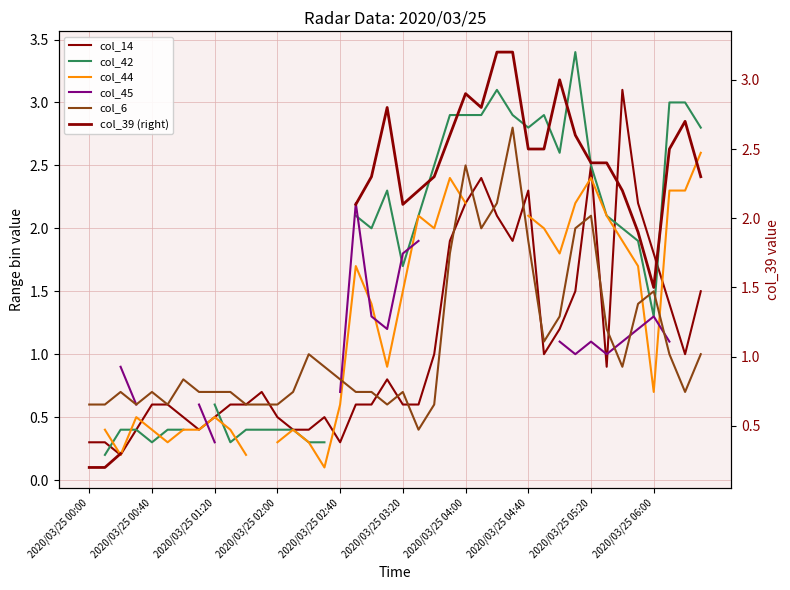

Does the chart display data point markers on the line(s)?

No